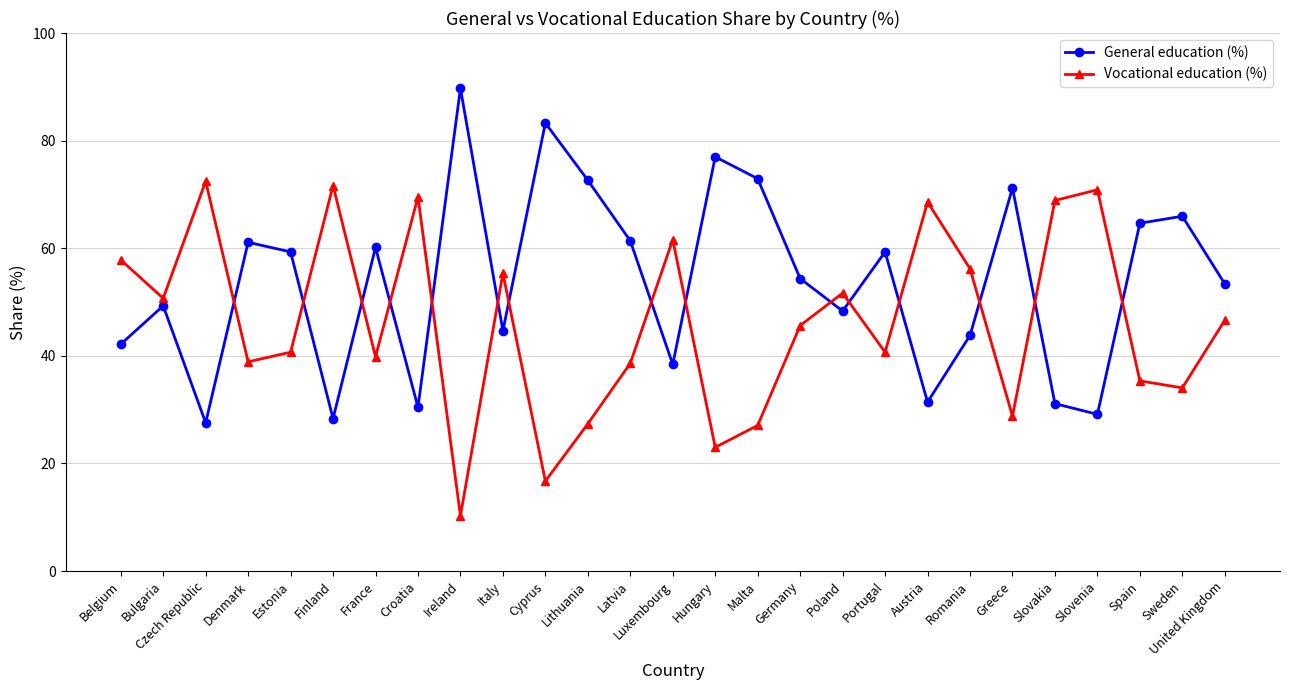

The value of Vocational education (%) at Austria is 68.6. True or false?

True